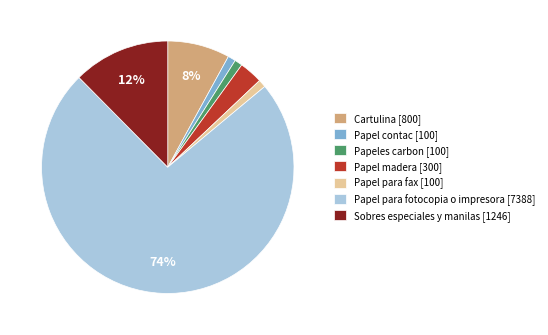

Which slice represents more than half of the pie?

Papel para fotocopia o impresora